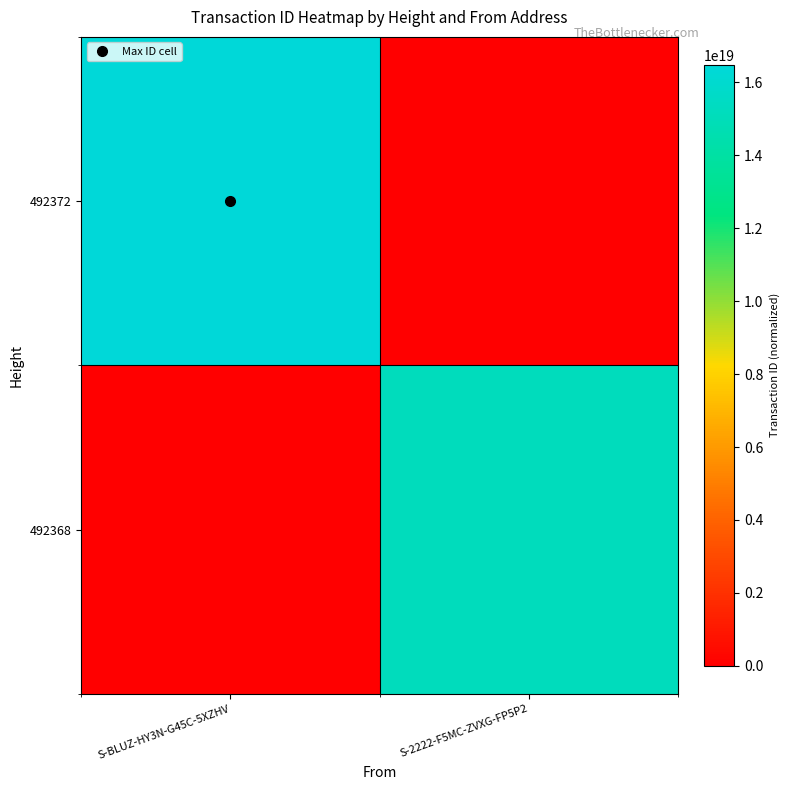

Rank the series at S-2222-F5MC-ZVXG-FP5P2 from highest to lowest value.

492368, 492372